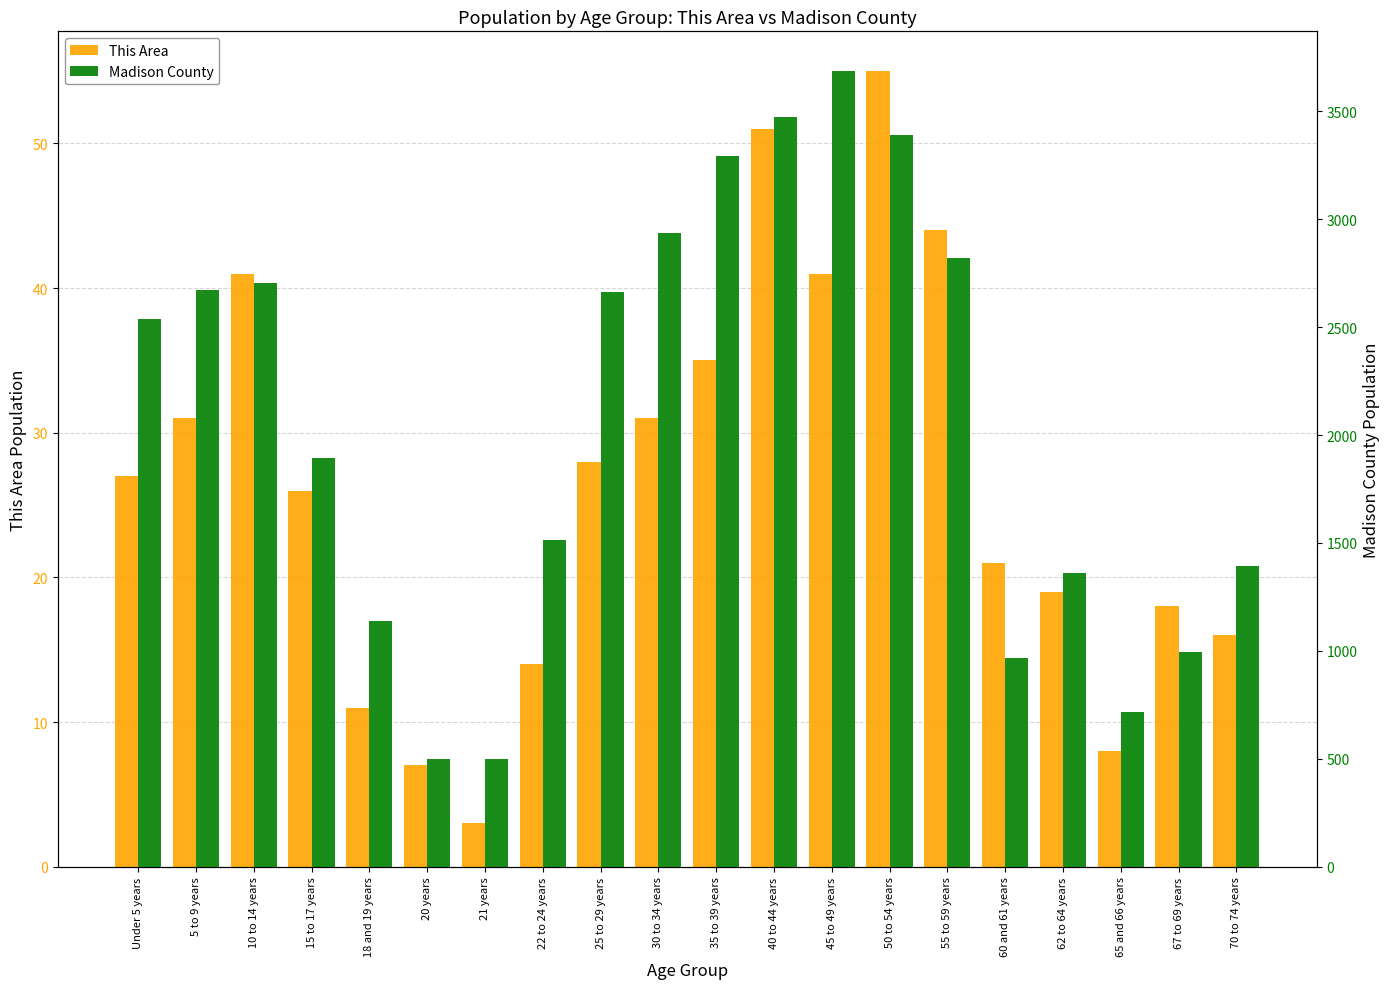

At 22 to 24 years, list the series in order from largest to smallest.

Madison County, This Area